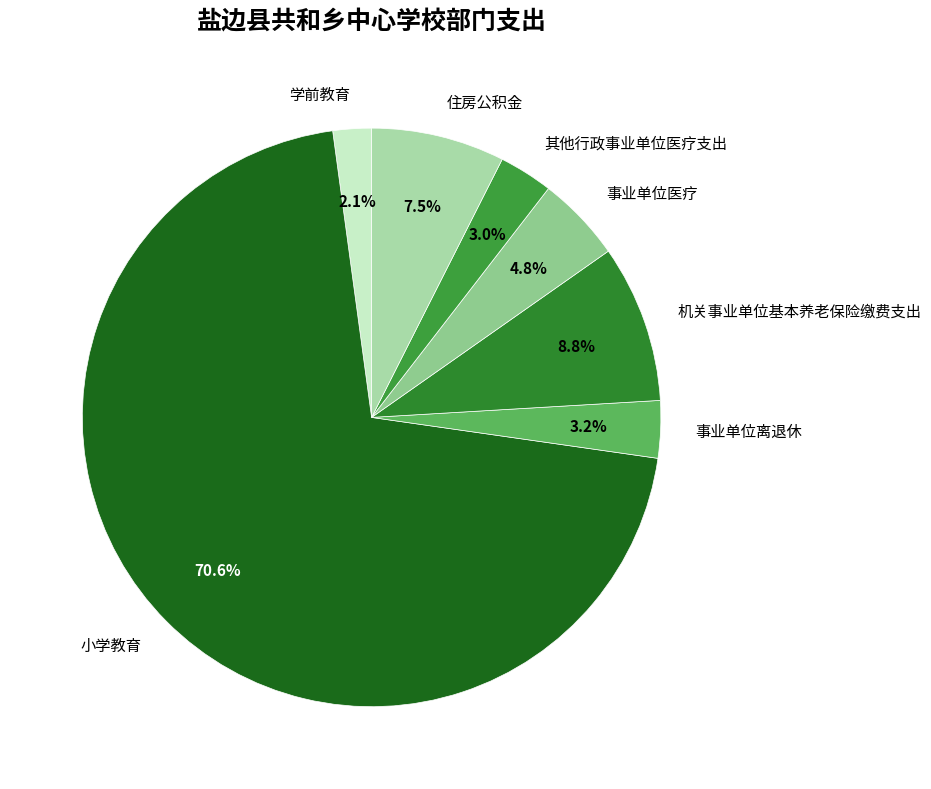

What is the majority slice?

小学教育